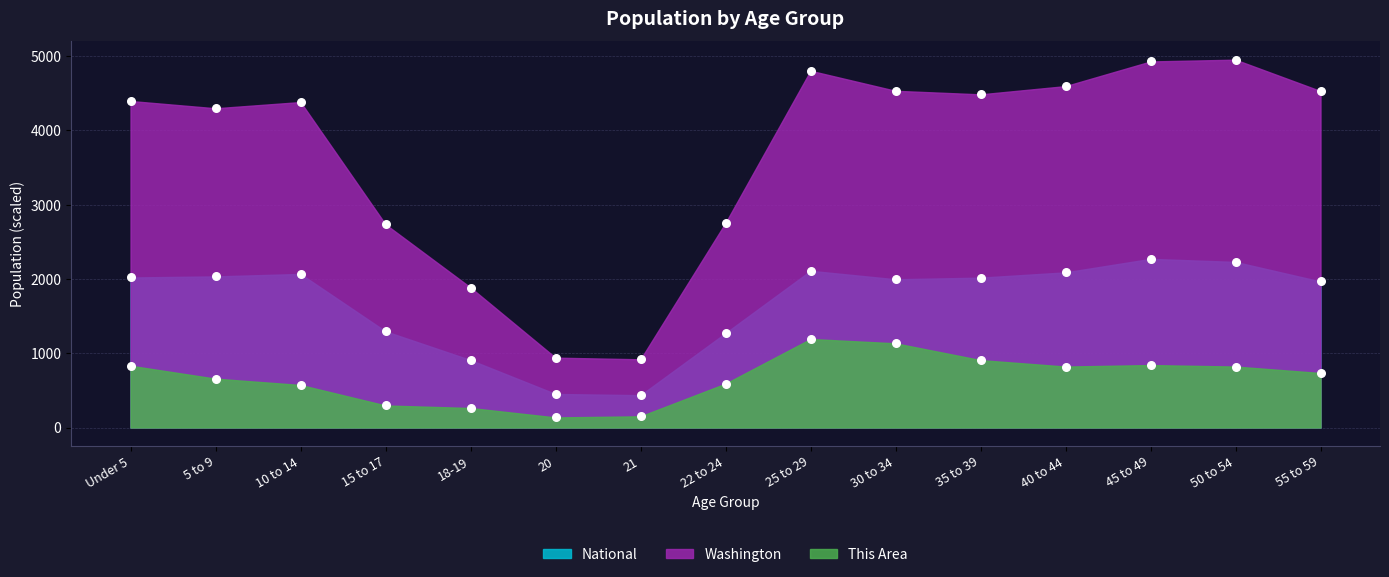

At how many categories does at least one series exceed 3457?

10